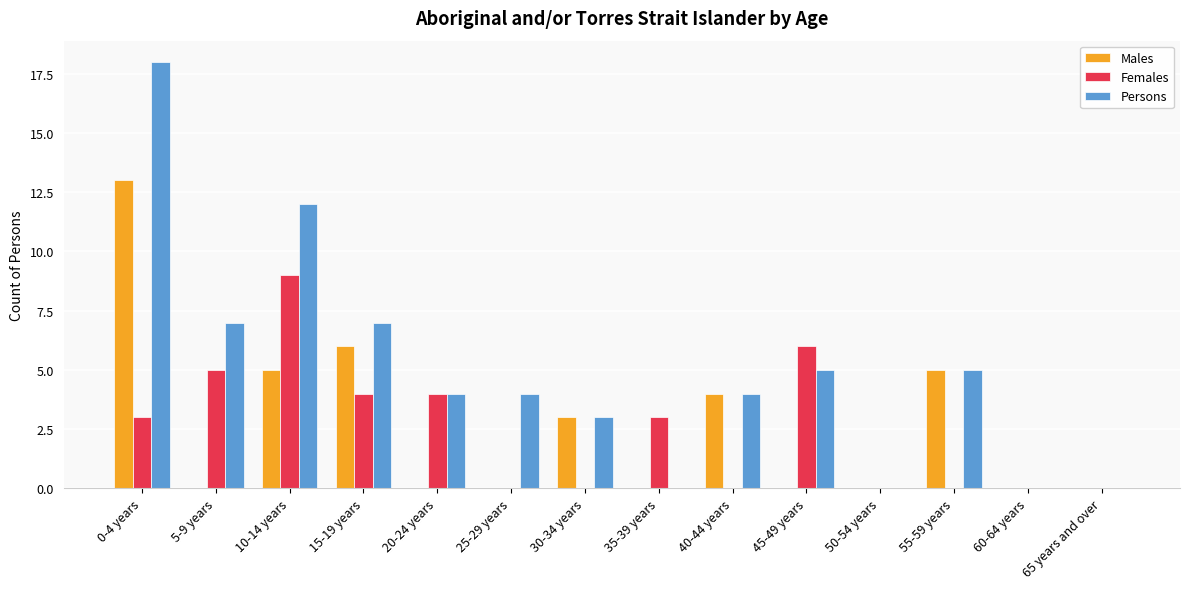

What is the maximum value shown in the chart?

18